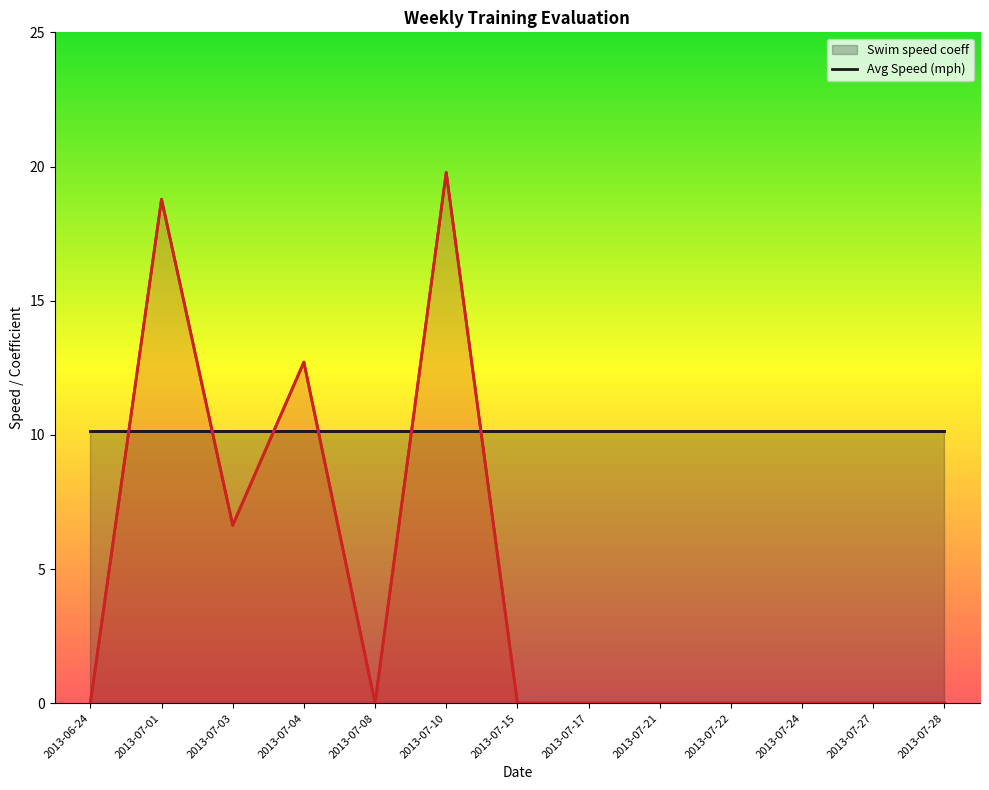

Read the value at 2013-07-10.

19.8